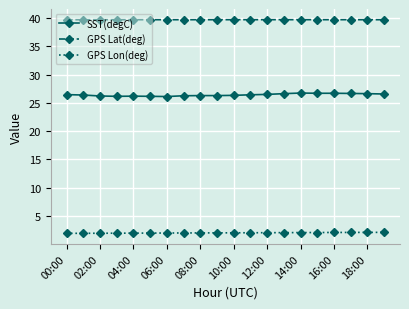

What are all the series names shown in the legend?

SST(degC), GPS Lat(deg), GPS Lon(deg)